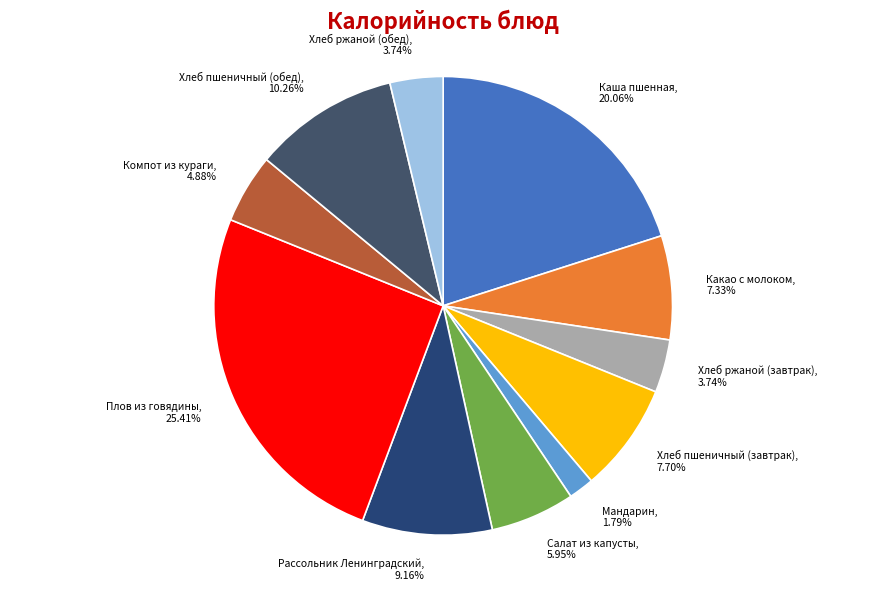

How many slices are in this pie chart?

11